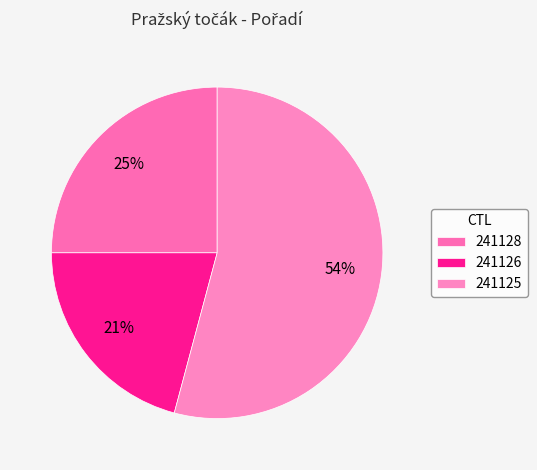

Does any single category account for the majority?

Yes